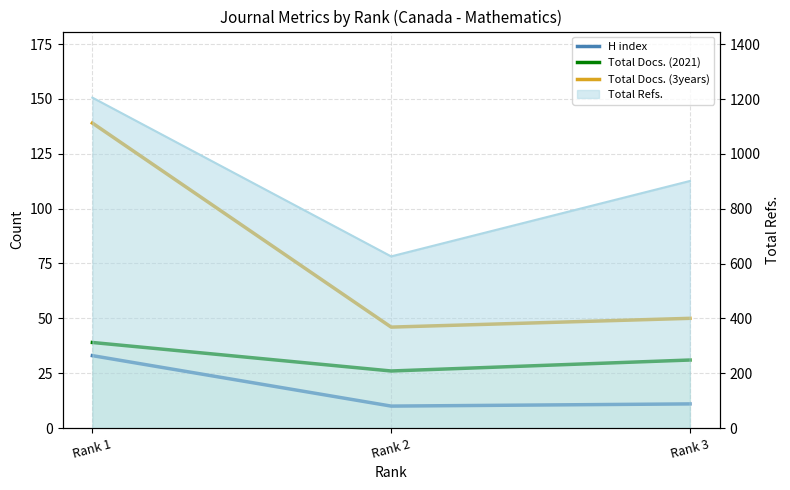

Which category has the lowest value across all series?

Rank 2